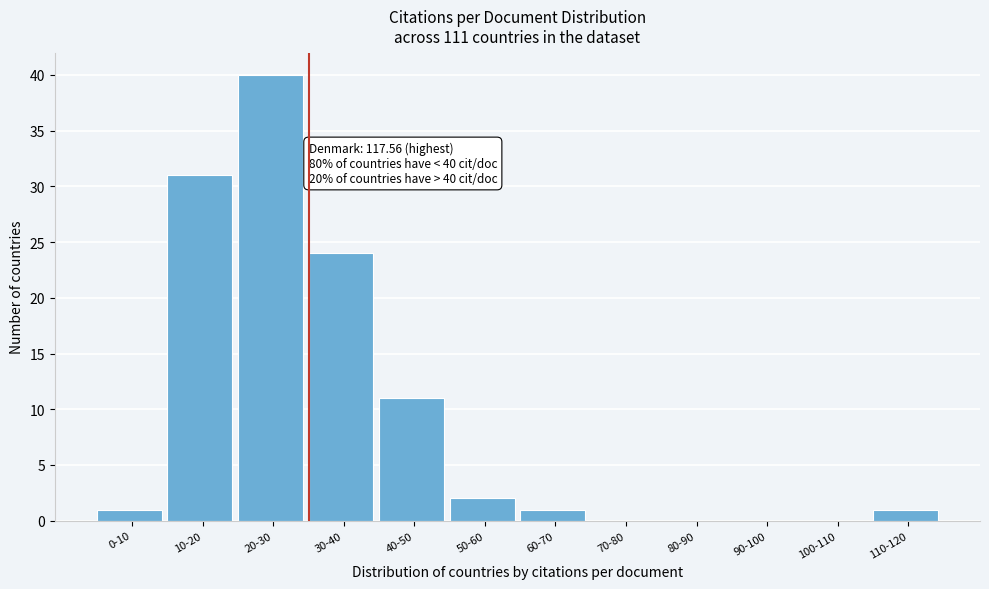

Reading right to left, extract all data points from this chart.

110-120=1	100-110=0	90-100=0	80-90=0	70-80=0	60-70=1	50-60=2	40-50=11	30-40=24	20-30=40	10-20=31	0-10=1